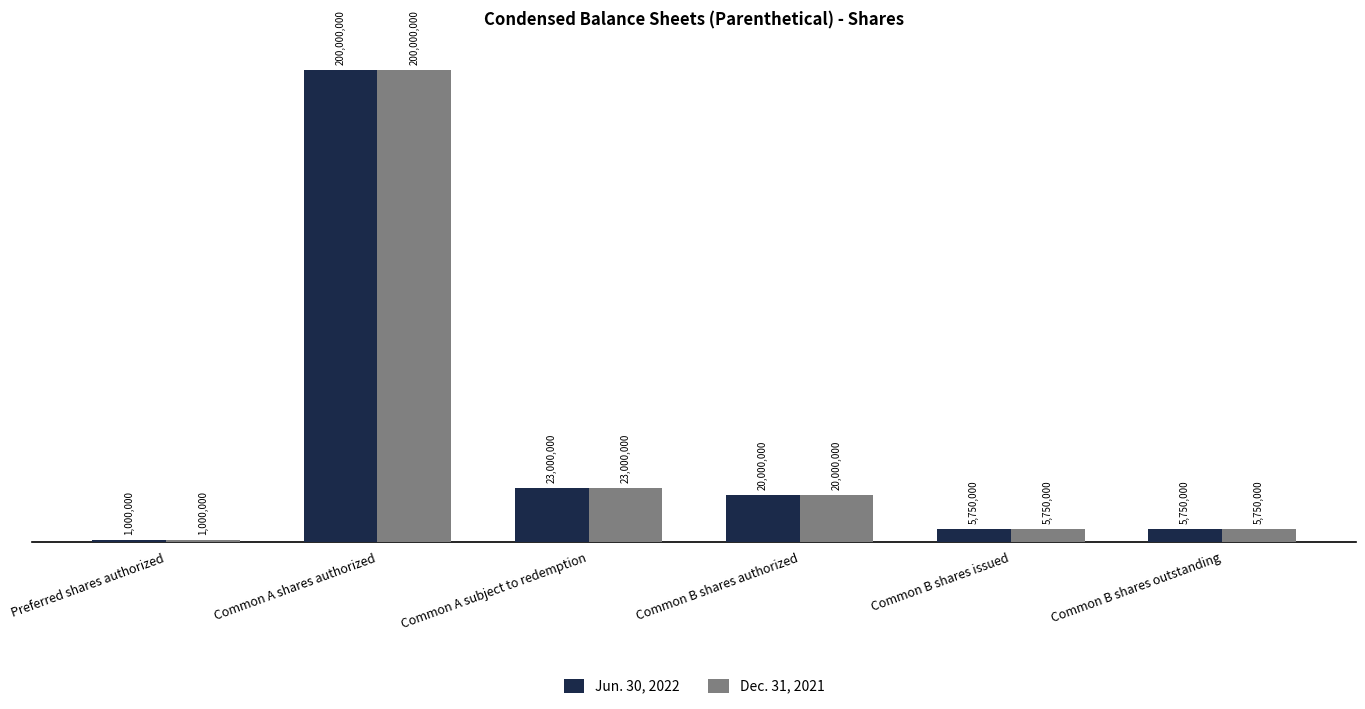

Does the chart contain any negative values?

No